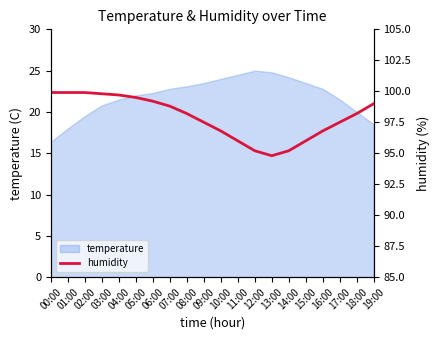

True or false: there are more than 2 points higher than both neighbors.

False